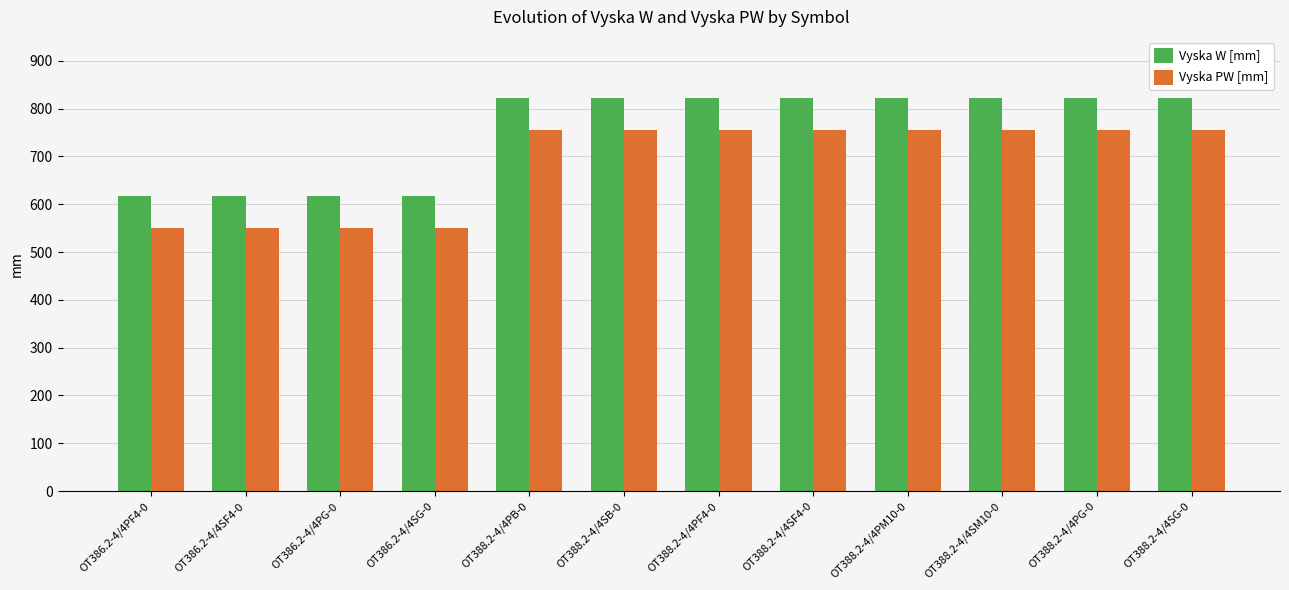

What is the sum of the Vyska W [mm] values at OT388.2-4/4PM10-0 and OT388.2-4/4SB-0?

1646